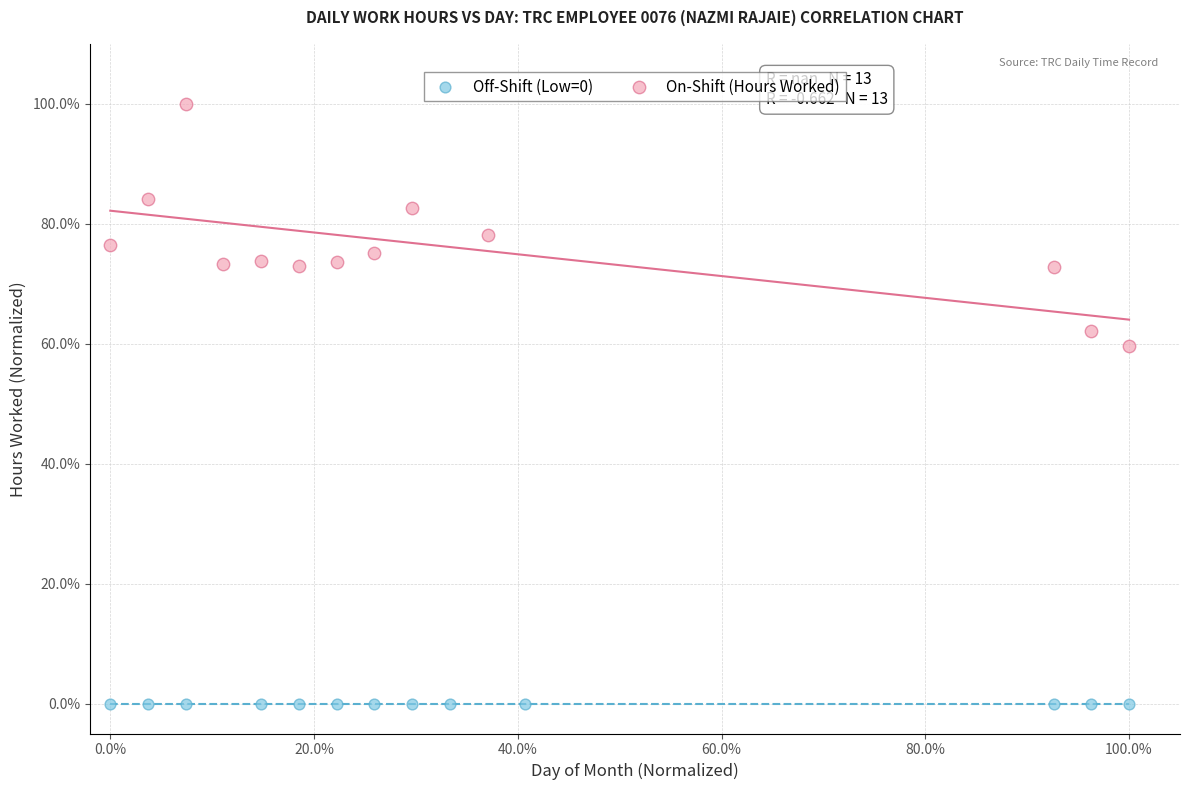

Which series reaches the maximum Y coordinate?

On-Shift (Hours Worked)